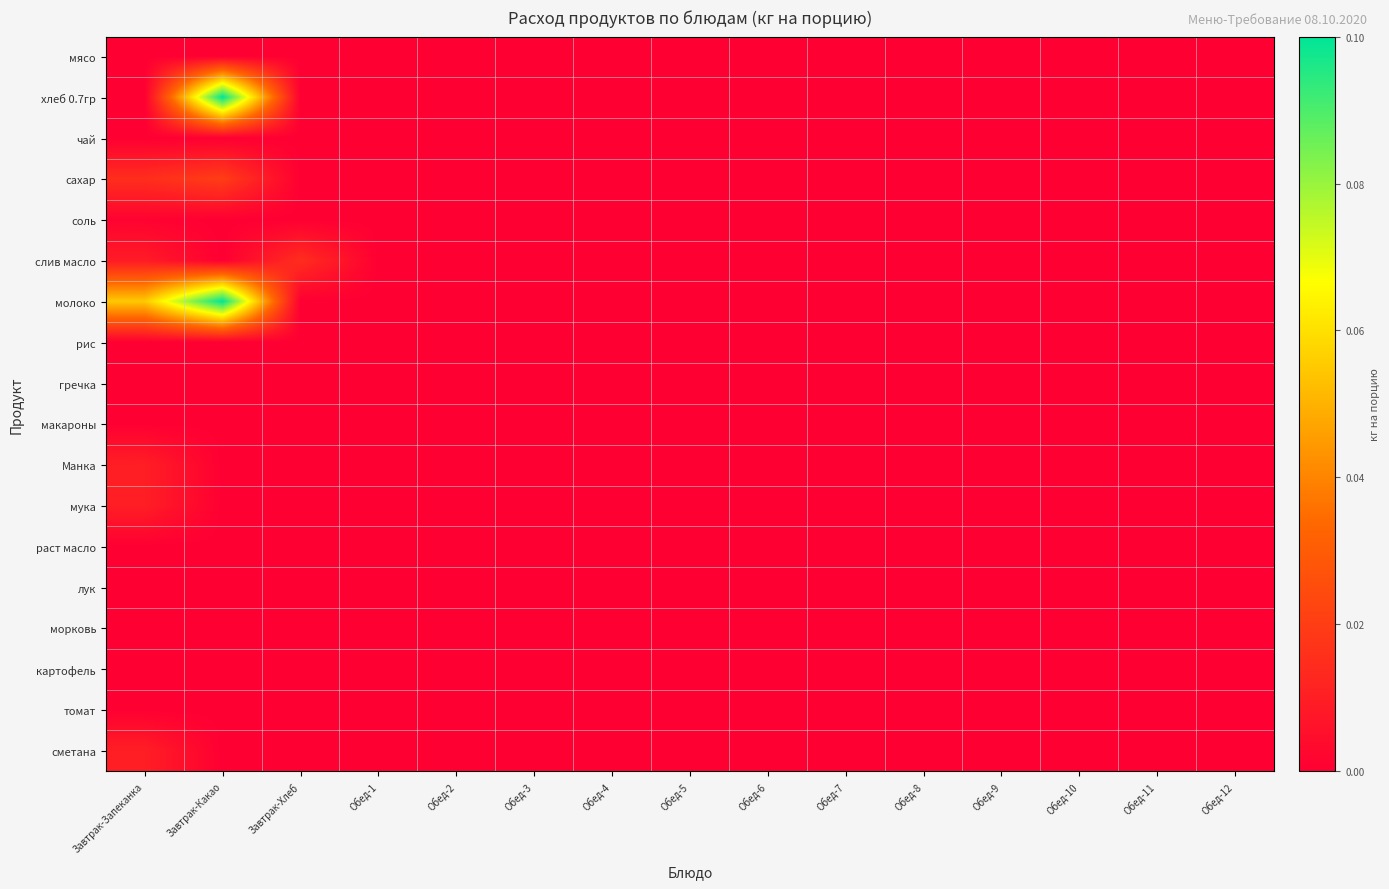

Which series has the largest total across all categories?

молоко